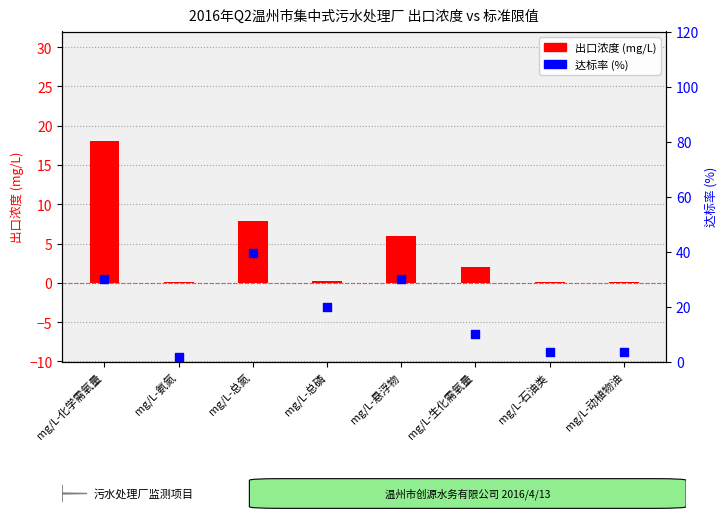

At how many categories does at least one series exceed 24?

3